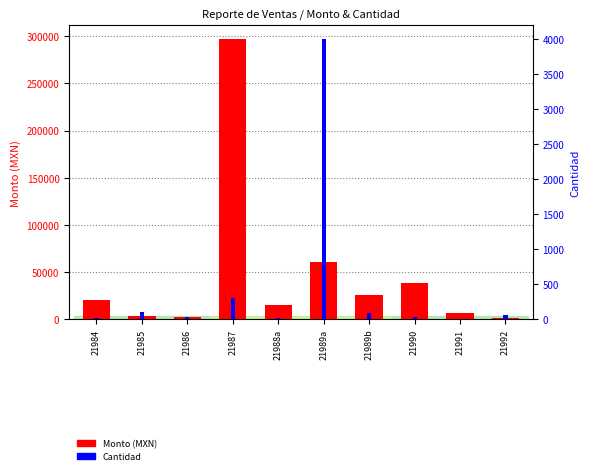

Reading right to left, what are all the values shown in this chart?

Monto (MXN): 21992=1260.0	21991=6230.4	21990=38740.0	21989b=25200.0	21989a=60000.0	21988a=14835.0	21987=296700.0	21986=1800.0	21985=2970.0	21984=20027.2
Cantidad: 21992=60.0	21991=6.0	21990=26.0	21989b=90.0	21989a=4000.0	21988a=15.0	21987=300.0	21986=30.0	21985=100.0	21984=15.0